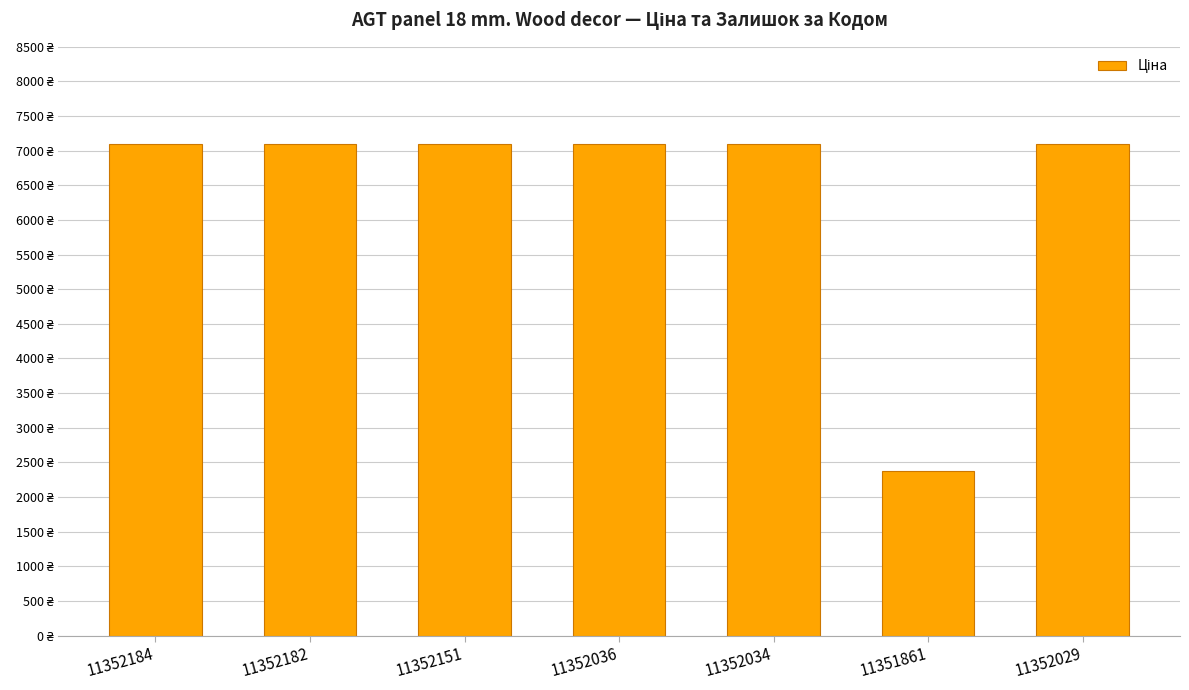

Rank the categories by value from lowest to highest.

11351861, 11352184, 11352182, 11352151, 11352036, 11352034, 11352029